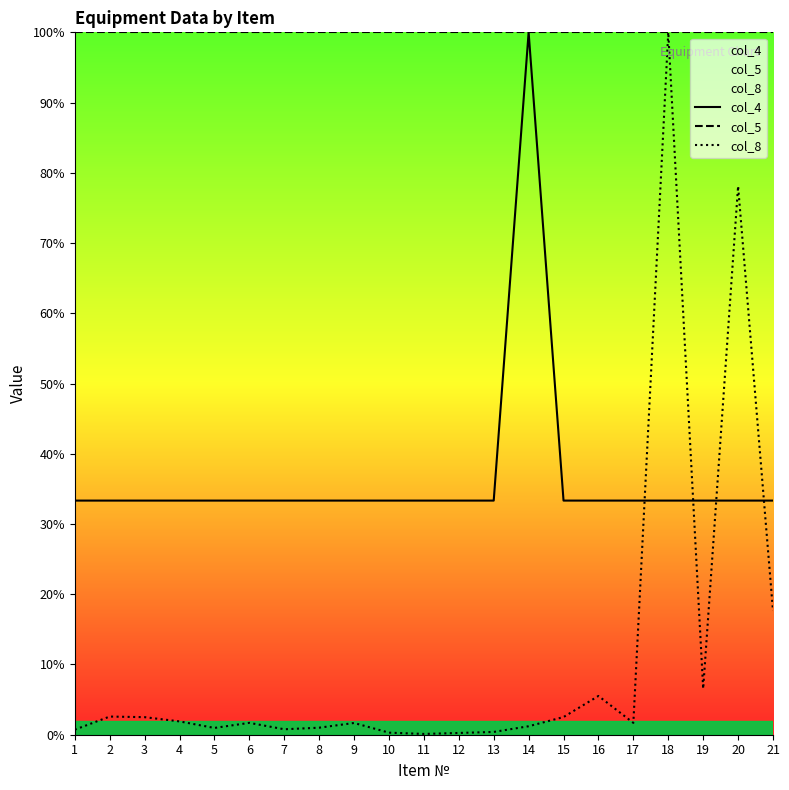

Reading left to right, what are all the values shown in this chart?

col_4: 33.3	33.3	33.3	33.3	33.3	33.3	33.3	33.3	33.3	33.3	33.3	33.3	33.3	100.0	33.3	33.3	33.3	33.3	33.3	33.3	33.3
col_5: 100.0	100.0	100.0	100.0	100.0	100.0	100.0	100.0	100.0	100.0	100.0	100.0	100.0	100.0	100.0	100.0	100.0	100.0	100.0	100.0	100.0
col_8: 0.7	2.6	2.5	1.9	1.0	1.7	0.8	1.0	1.7	0.3	0.1	0.2	0.4	1.2	2.5	5.5	1.7	100.0	6.6	78.1	17.6